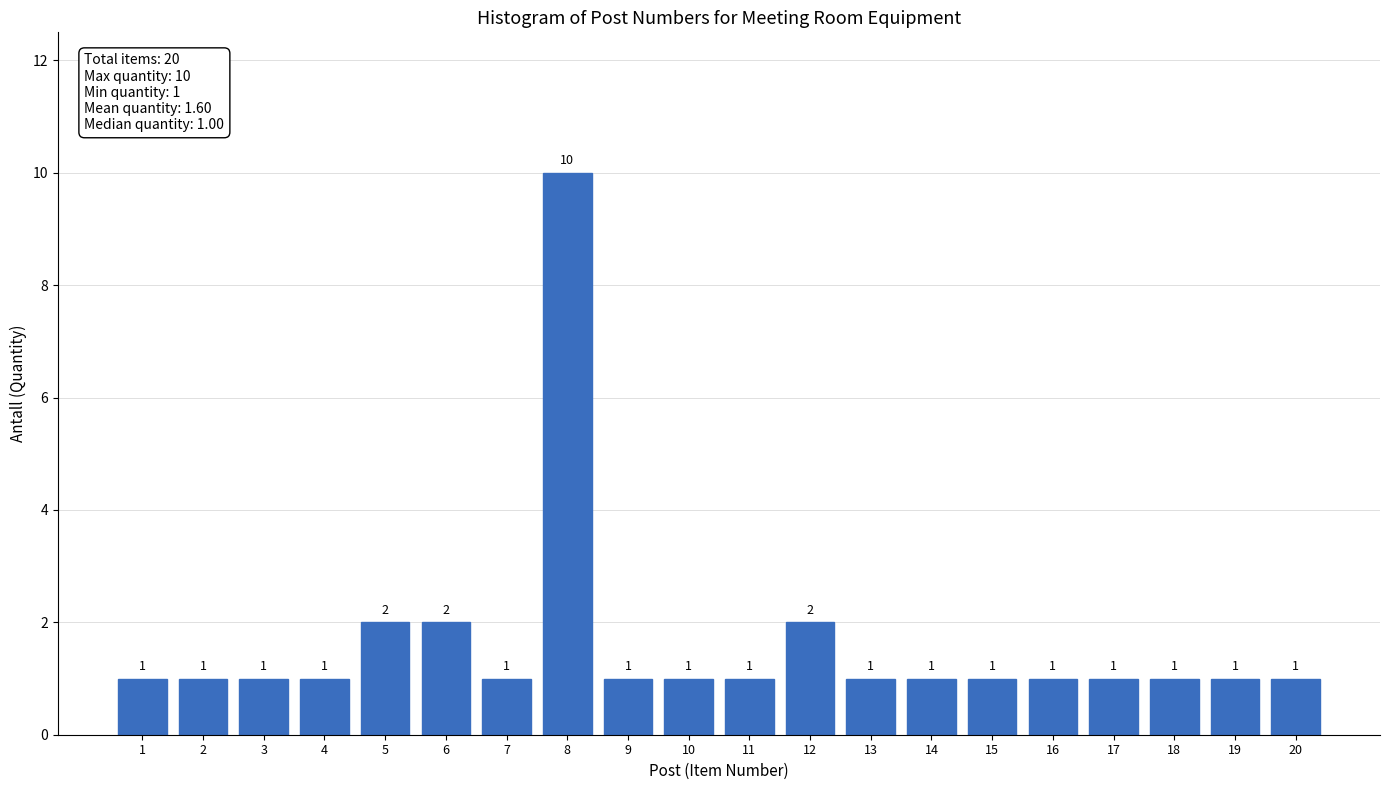

Reading right to left, extract all data points from this chart.

1	1	1	1	1	1	1	1	2	1	1	1	10	1	2	2	1	1	1	1